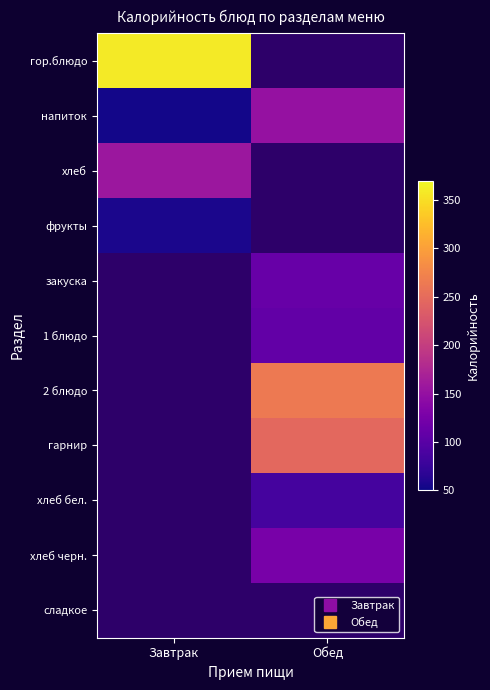

Between Завтрак and Обед, which series saw the biggest shift?

гор.блюдо